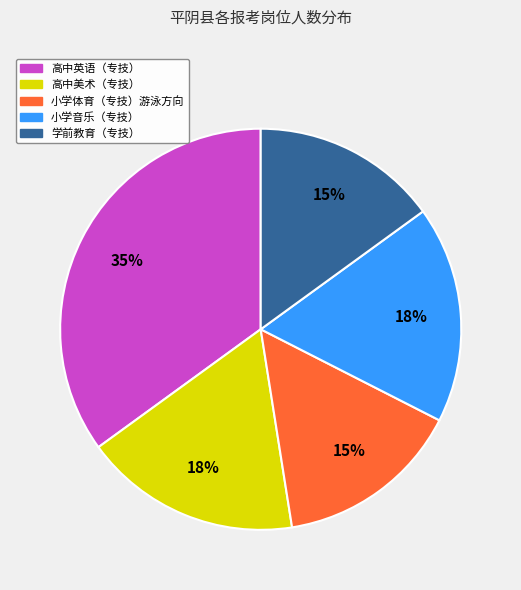

Between 小学音乐（专技） and 学前教育（专技）, which is larger?

小学音乐（专技）